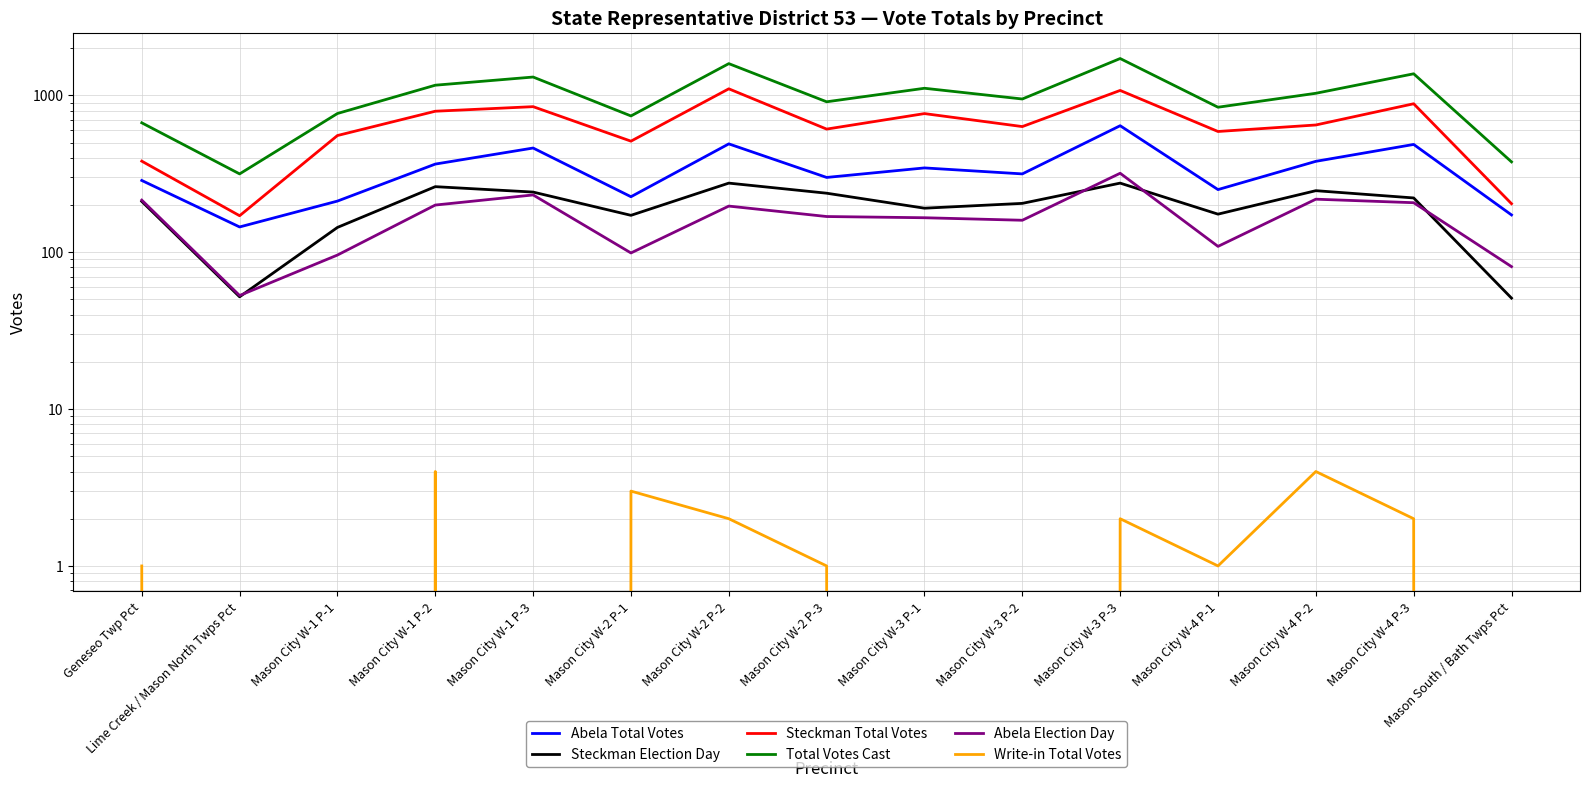

At which category does Write-in Total Votes reach its first local peak?

Mason City W-1 P-2